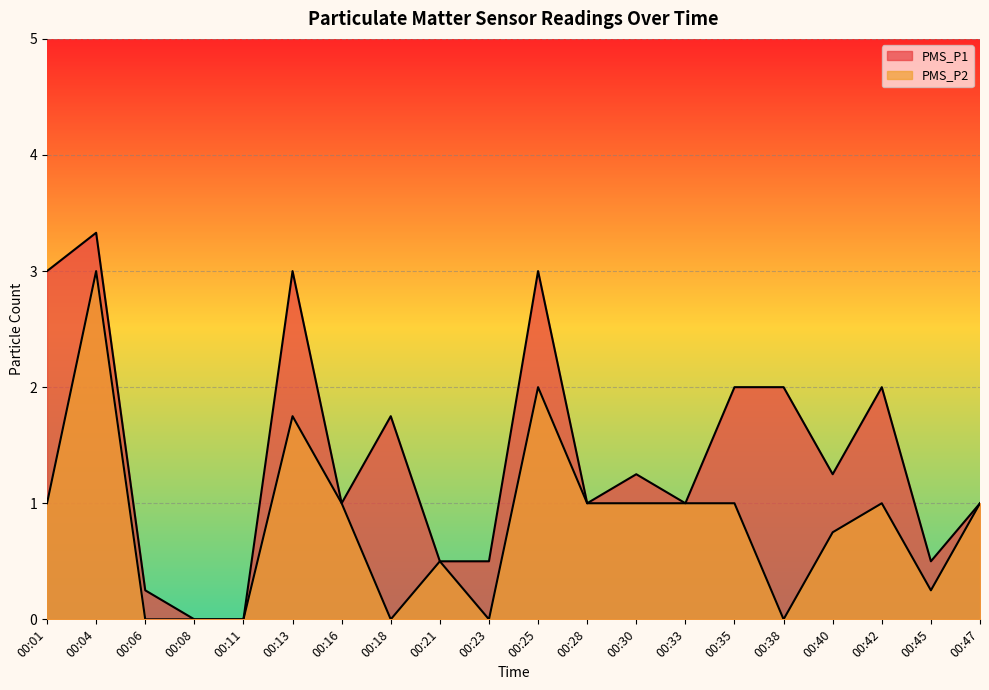

What are all the series names shown in the legend?

PMS_P1, PMS_P2